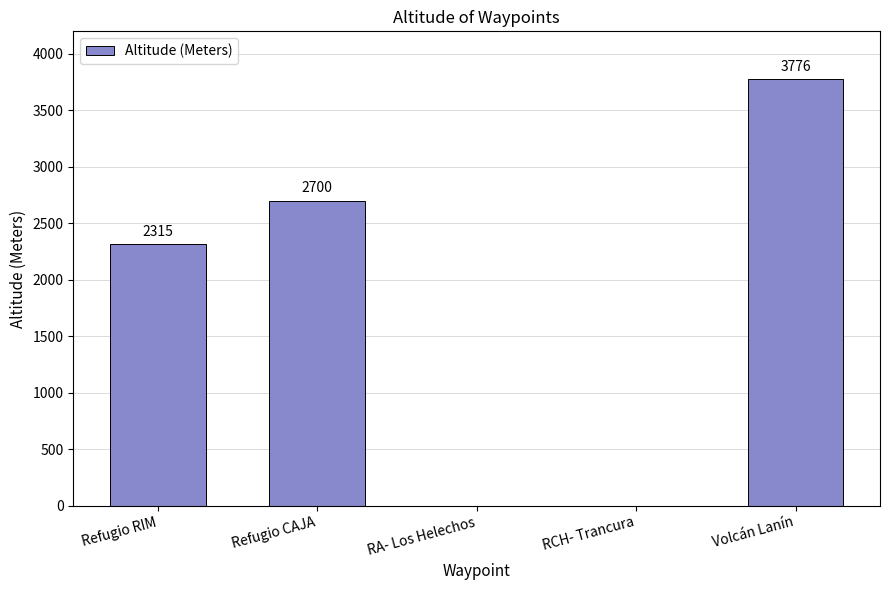

How many data points does each series have?

5